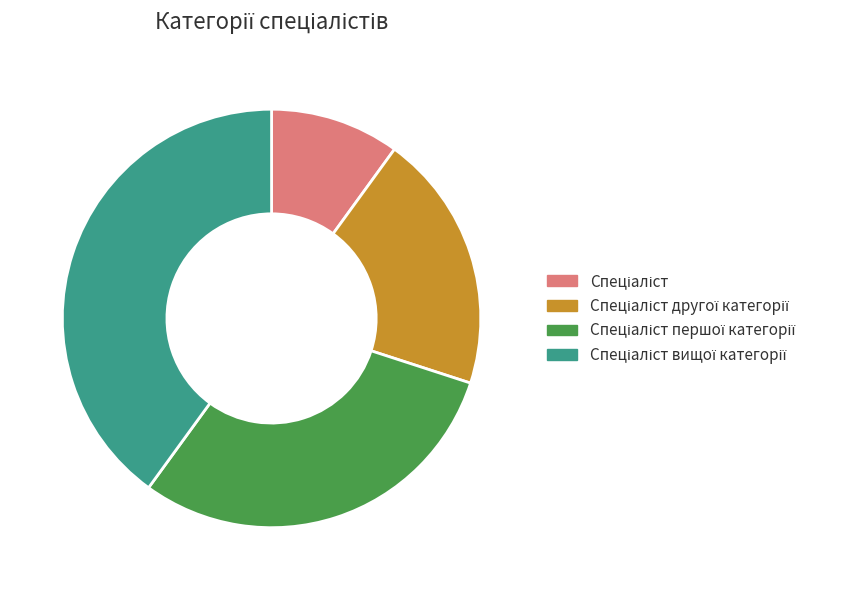

Does any single category account for the majority?

No